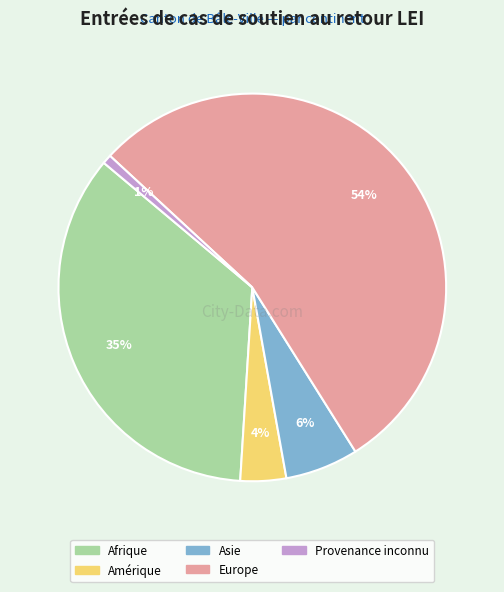

To the nearest percent, what is the combined percentage of Asie and Europe?

60%